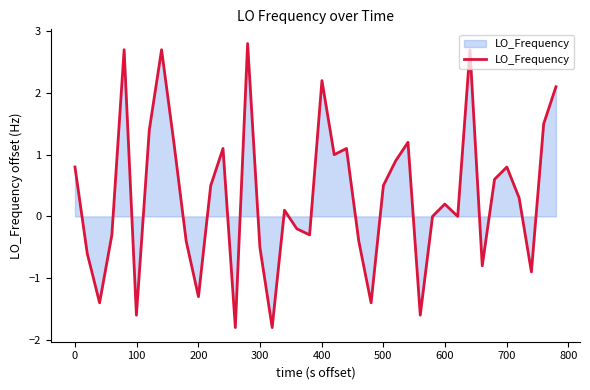

What is the minimum value shown in the chart?

-1.8